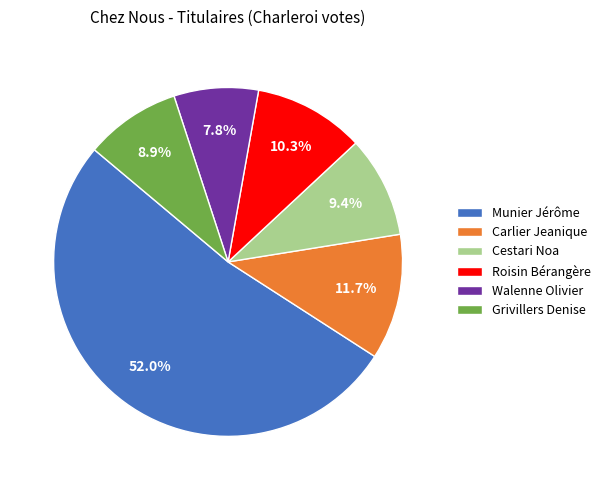

Which category has the biggest portion of the pie?

Munier Jérôme